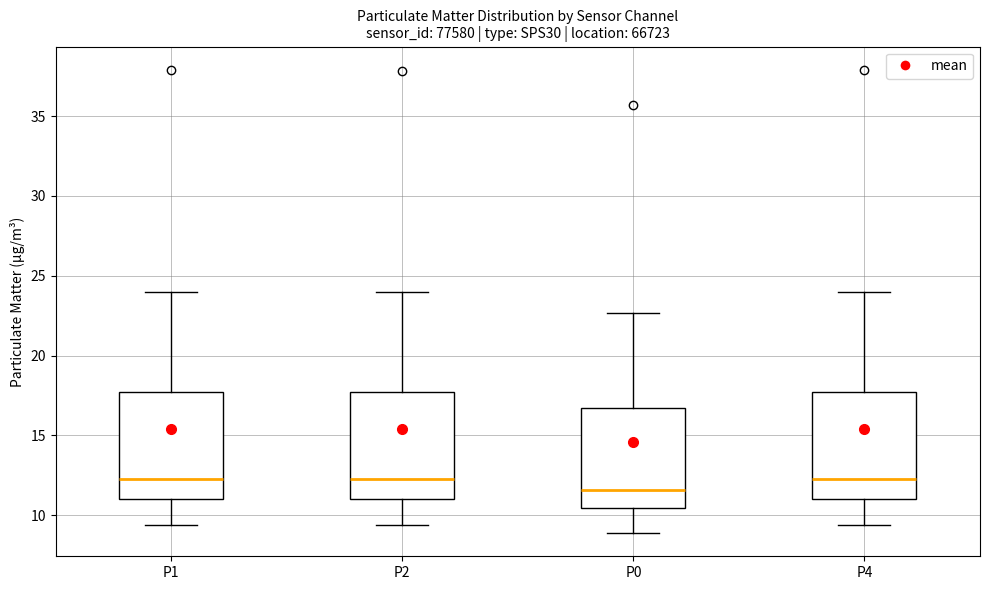

Where does the lower whisker of the box for P4 end on the y-axis? The values are not printed on the chart, so give them approximately, as read against the axis.

9.5